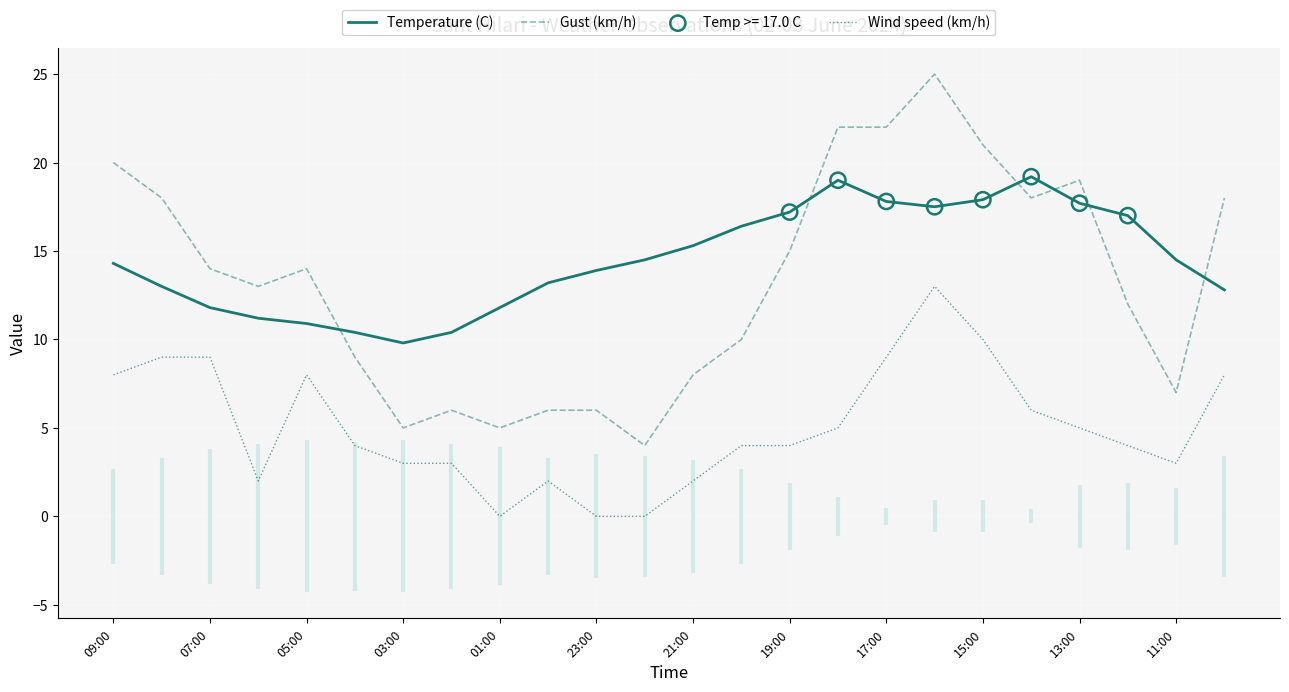

At which category is the sum across all series the highest?

17